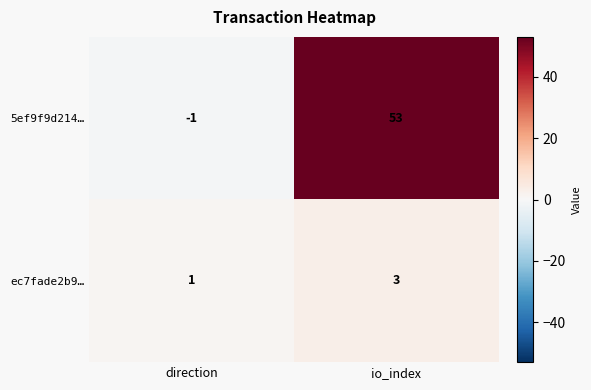

Between direction and io_index, which series saw the biggest shift?

5ef9f9d214…